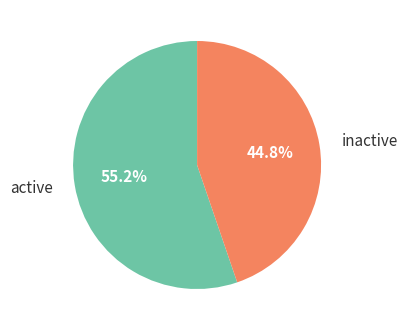

Does any single category account for the majority?

Yes